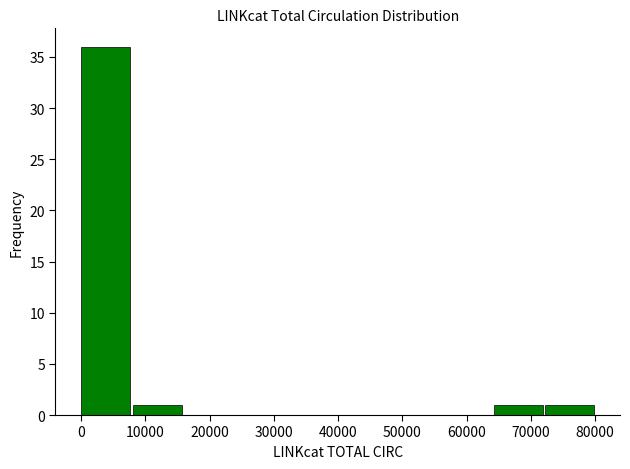

Reading left to right, list every bar in this chart as the range it spans on the x-axis followed by its height. Neither the bar edges nor the heights are printed on the chart, so give them approximately, as read against the axes.

0 to 8000: 36
8000 to 16000: 1
16000 to 24000: 0
24000 to 32000: 0
32000 to 40000: 0
40000 to 48000: 0
48000 to 56000: 0
56000 to 64000: 0
64000 to 72000: 1
72000 to 80000: 1